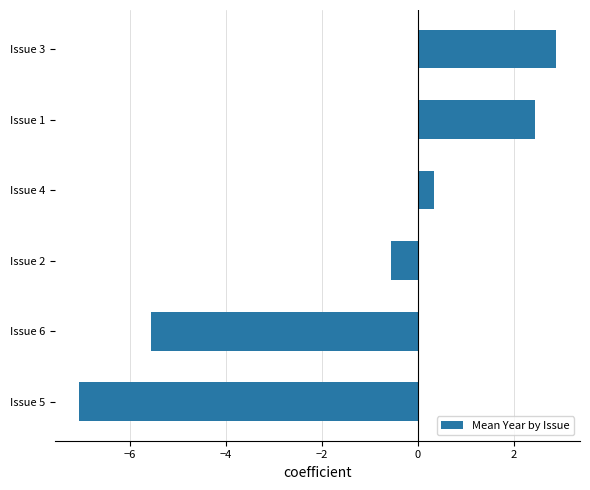

Reading bottom to top, transcribe all the data shown in this chart.

-7.1	-5.6	-0.6	0.3	2.4	2.9